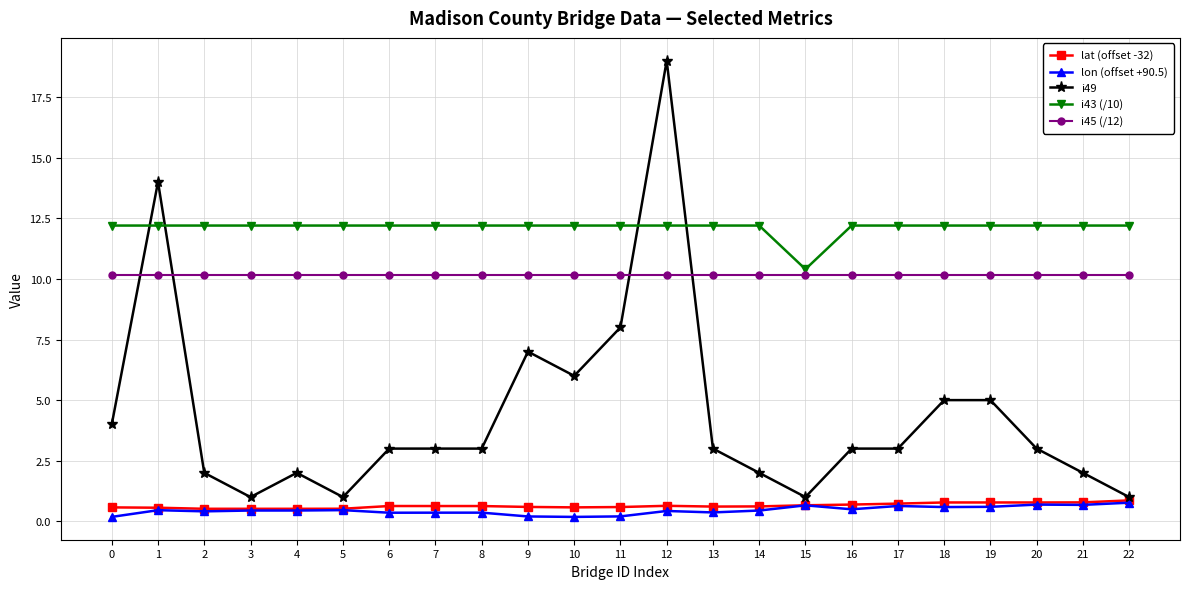

The i45 (/12) series shows 10.2 at 14. True or false?

True